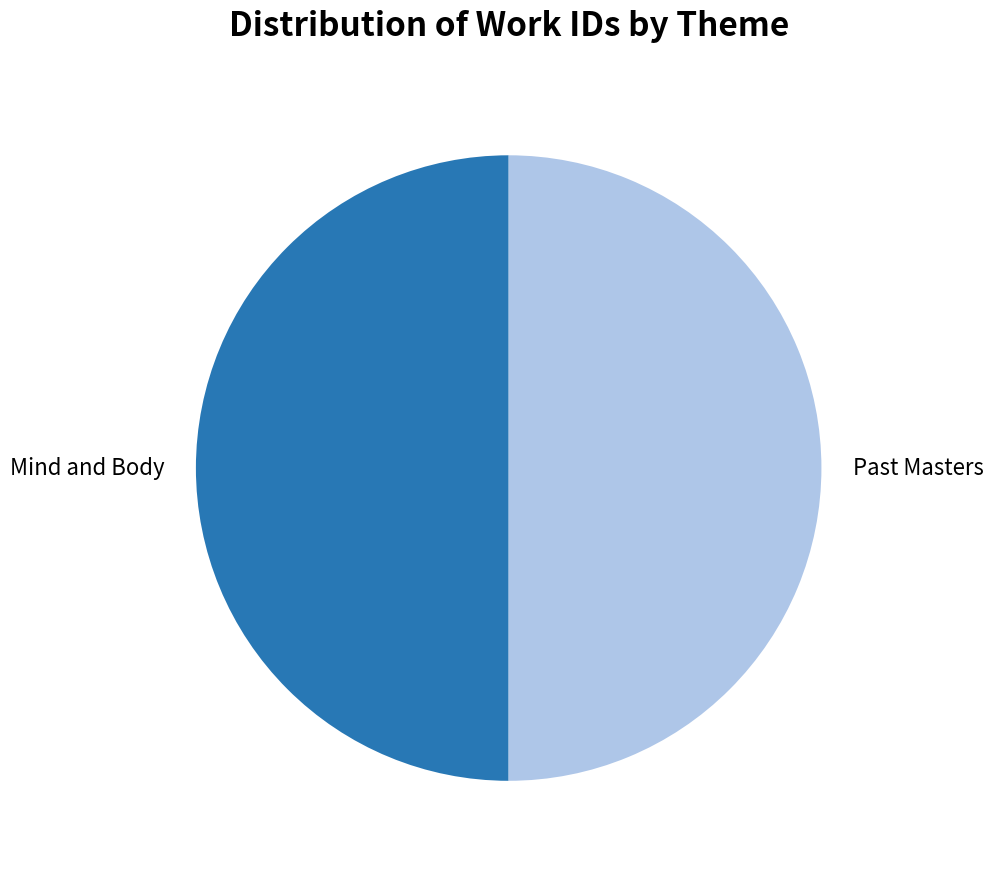

The Mind and Body slice represents 50% of the pie. True or false?

True